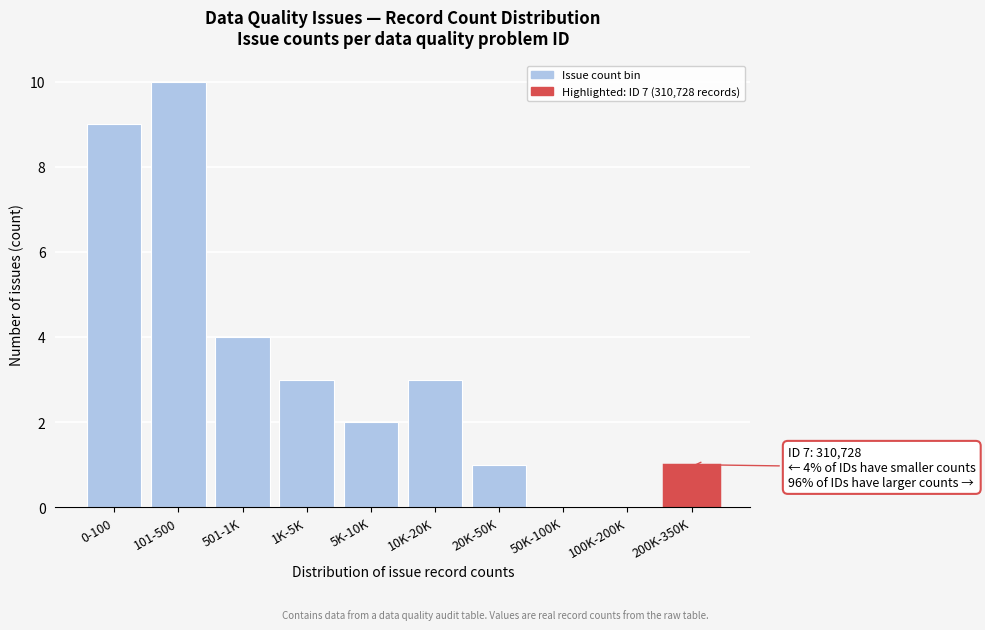

Reading left to right, extract all data points from this chart.

0-100=9	101-500=10	501-1K=4	1K-5K=3	5K-10K=2	10K-20K=3	20K-50K=1	50K-100K=0	100K-200K=0	200K-350K=1